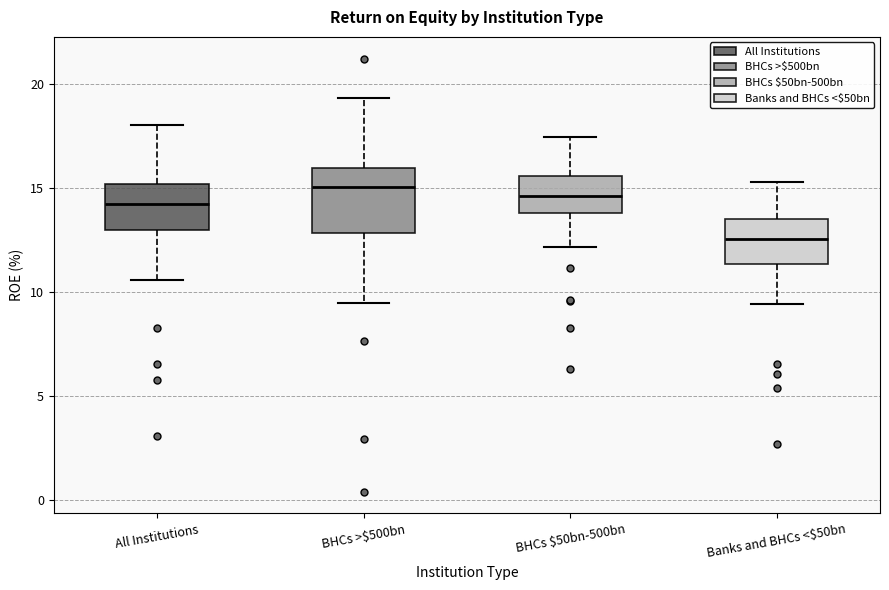

Comparing the boxes themselves (not the whiskers), which one is the tallest?

BHCs >$500bn